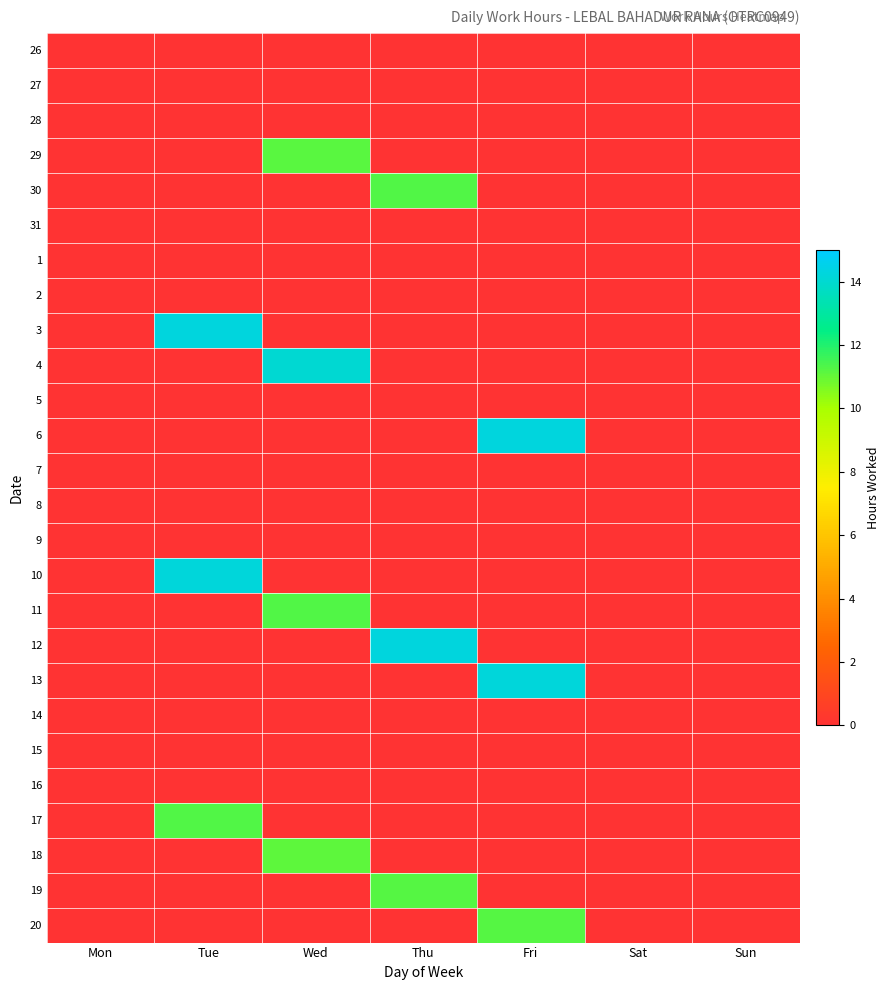

Reading right to left, list all the values displayed in this chart.

26: Sun=0.0	Sat=0.0	Fri=0.0	Thu=0.0	Wed=0.0	Tue=0.0	Mon=0.0
27: Sun=0.0	Sat=0.0	Fri=0.0	Thu=0.0	Wed=0.0	Tue=0.0	Mon=0.0
28: Sun=0.0	Sat=0.0	Fri=0.0	Thu=0.0	Wed=0.0	Tue=0.0	Mon=0.0
29: Sun=0.0	Sat=0.0	Fri=0.0	Thu=0.0	Wed=11.2	Tue=0.0	Mon=0.0
30: Sun=0.0	Sat=0.0	Fri=0.0	Thu=11.3	Wed=0.0	Tue=0.0	Mon=0.0
31: Sun=0.0	Sat=0.0	Fri=0.0	Thu=0.0	Wed=0.0	Tue=0.0	Mon=0.0
1: Sun=0.0	Sat=0.0	Fri=0.0	Thu=0.0	Wed=0.0	Tue=0.0	Mon=0.0
2: Sun=0.0	Sat=0.0	Fri=0.0	Thu=0.0	Wed=0.0	Tue=0.0	Mon=0.0
3: Sun=0.0	Sat=0.0	Fri=0.0	Thu=0.0	Wed=0.0	Tue=14.2	Mon=0.0
4: Sun=0.0	Sat=0.0	Fri=0.0	Thu=0.0	Wed=14.1	Tue=0.0	Mon=0.0
5: Sun=0.0	Sat=0.0	Fri=0.0	Thu=0.0	Wed=0.0	Tue=0.0	Mon=0.0
6: Sun=0.0	Sat=0.0	Fri=14.2	Thu=0.0	Wed=0.0	Tue=0.0	Mon=0.0
7: Sun=0.0	Sat=0.0	Fri=0.0	Thu=0.0	Wed=0.0	Tue=0.0	Mon=0.0
8: Sun=0.0	Sat=0.0	Fri=0.0	Thu=0.0	Wed=0.0	Tue=0.0	Mon=0.0
9: Sun=0.0	Sat=0.0	Fri=0.0	Thu=0.0	Wed=0.0	Tue=0.0	Mon=0.0
10: Sun=0.0	Sat=0.0	Fri=0.0	Thu=0.0	Wed=0.0	Tue=14.2	Mon=0.0
11: Sun=0.0	Sat=0.0	Fri=0.0	Thu=0.0	Wed=11.3	Tue=0.0	Mon=0.0
12: Sun=0.0	Sat=0.0	Fri=0.0	Thu=14.2	Wed=0.0	Tue=0.0	Mon=0.0
13: Sun=0.0	Sat=0.0	Fri=14.2	Thu=0.0	Wed=0.0	Tue=0.0	Mon=0.0
14: Sun=0.0	Sat=0.0	Fri=0.0	Thu=0.0	Wed=0.0	Tue=0.0	Mon=0.0
15: Sun=0.0	Sat=0.0	Fri=0.0	Thu=0.0	Wed=0.0	Tue=0.0	Mon=0.0
16: Sun=0.0	Sat=0.0	Fri=0.0	Thu=0.0	Wed=0.0	Tue=0.0	Mon=0.0
17: Sun=0.0	Sat=0.0	Fri=0.0	Thu=0.0	Wed=0.0	Tue=11.2	Mon=0.0
18: Sun=0.0	Sat=0.0	Fri=0.0	Thu=0.0	Wed=11.1	Tue=0.0	Mon=0.0
19: Sun=0.0	Sat=0.0	Fri=0.0	Thu=11.2	Wed=0.0	Tue=0.0	Mon=0.0
20: Sun=0.0	Sat=0.0	Fri=11.2	Thu=0.0	Wed=0.0	Tue=0.0	Mon=0.0